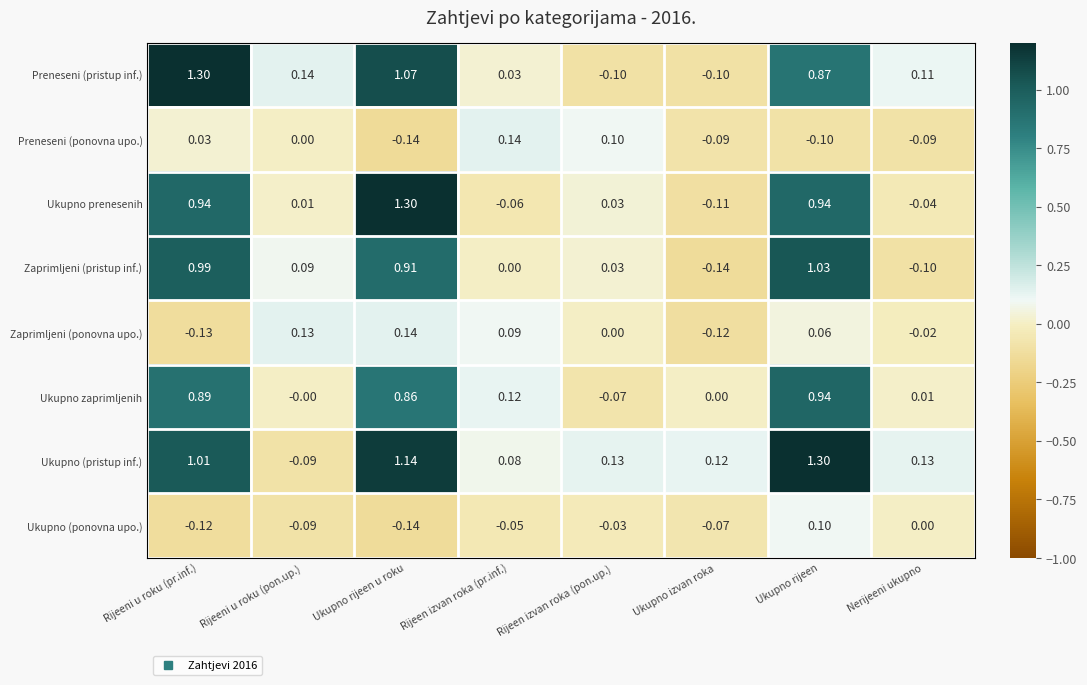

At which label does Zaprimljeni (ponovna upo.) first exceed 0?

Rijeeni u roku (pon.up.)